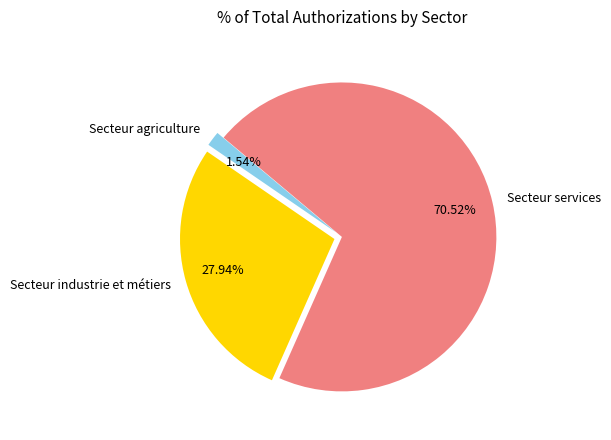

True or false: Secteur services accounts for 71% of the total.

True